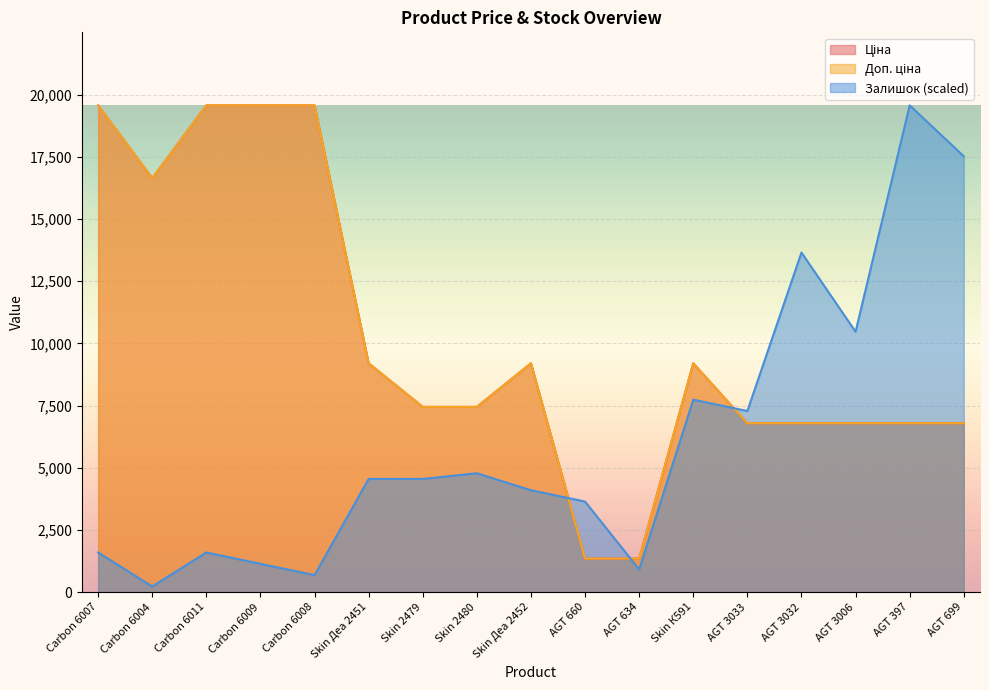

What is the label of the 16th point from the right?

Carbon 6004